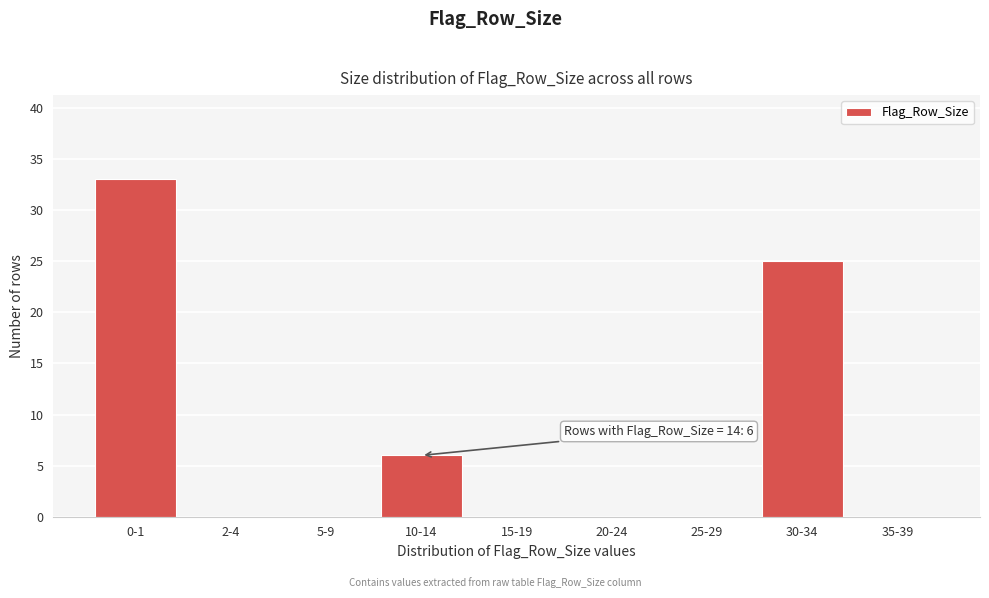

Reading left to right, list all the values displayed in this chart.

0-1=33	2-4=0	5-9=0	10-14=6	15-19=0	20-24=0	25-29=0	30-34=25	35-39=0